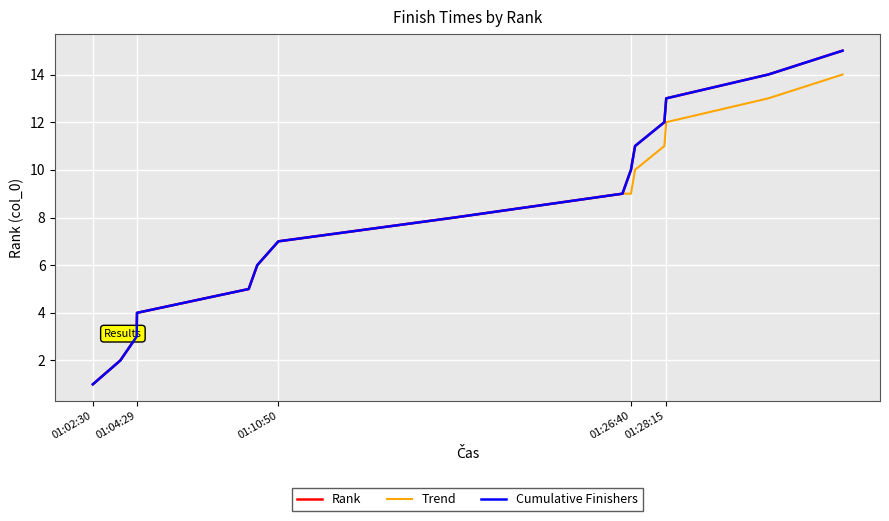

Does the chart have visible grid lines?

Yes